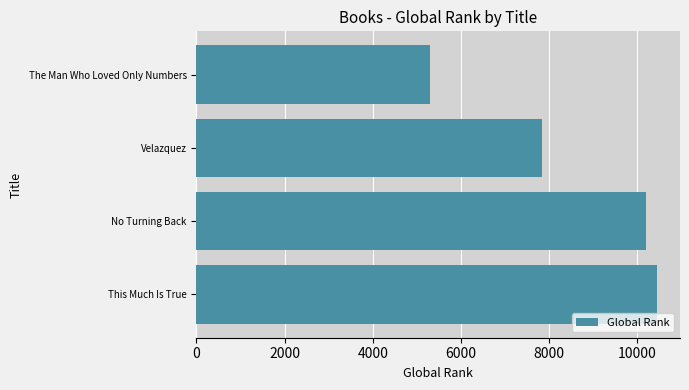

What is the average value?

8453